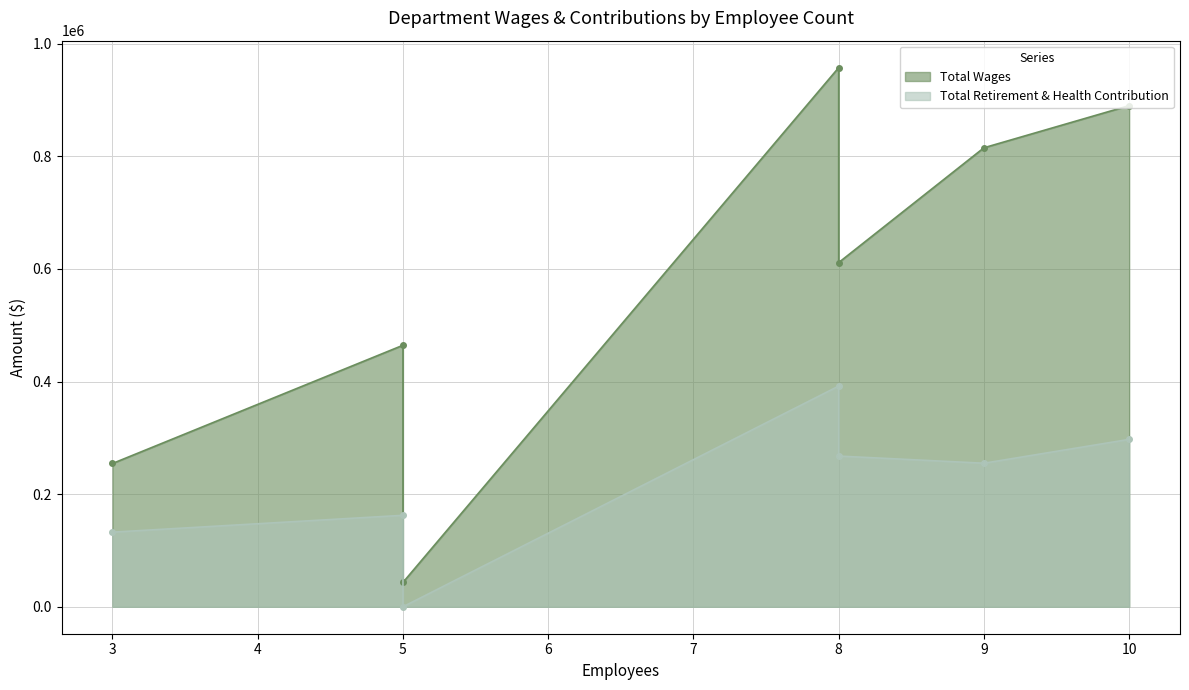

What are all the series names shown in the legend?

Total Wages, Total Retirement & Health Contribution